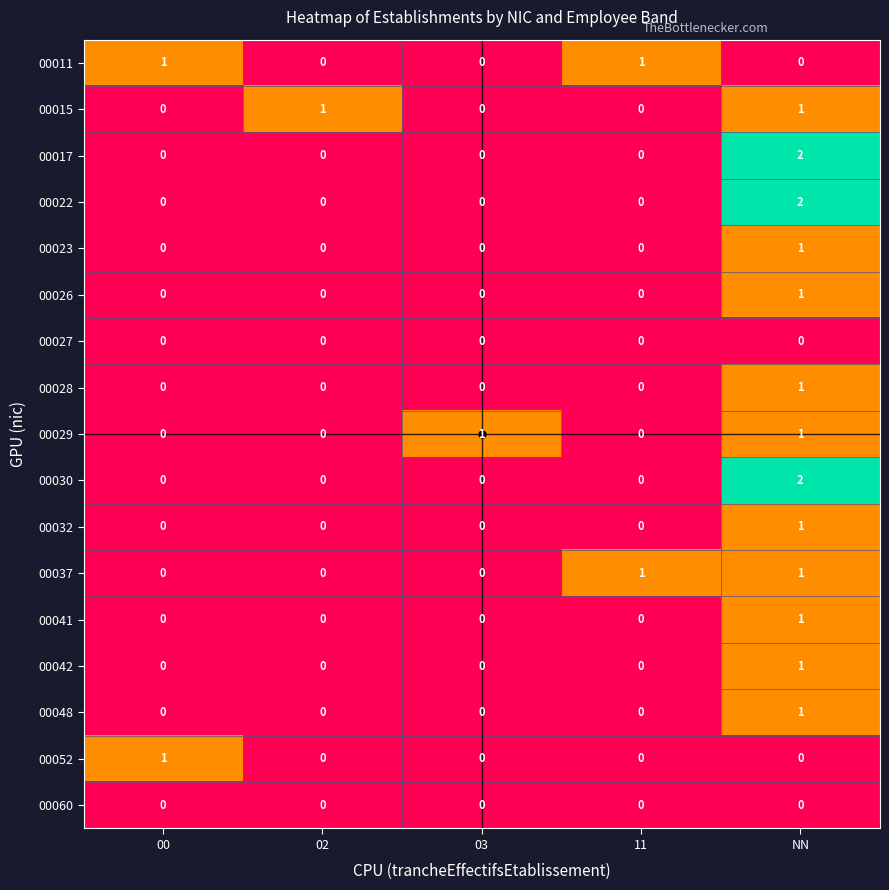

What is the spread (max minus min) of values at NN?

2